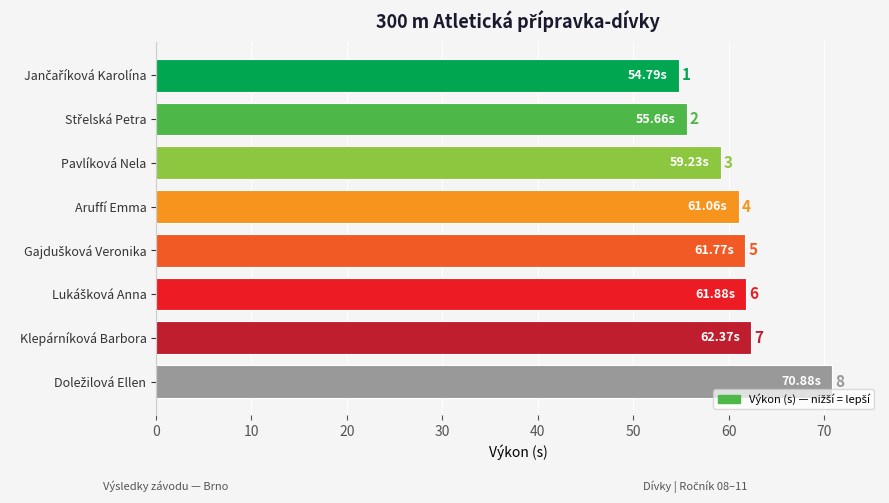

What is the average value?

61.0